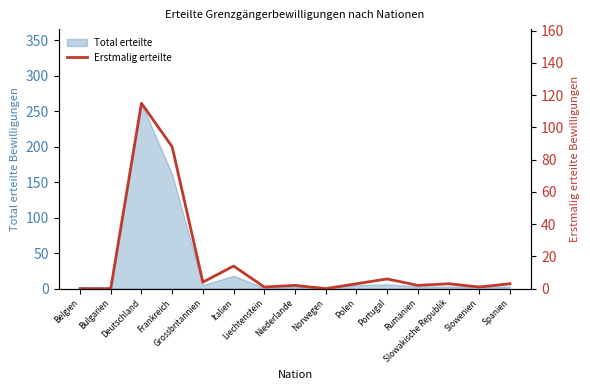

What is the ratio of the value at Slowakische Republik to the value at Niederlande?

1.5